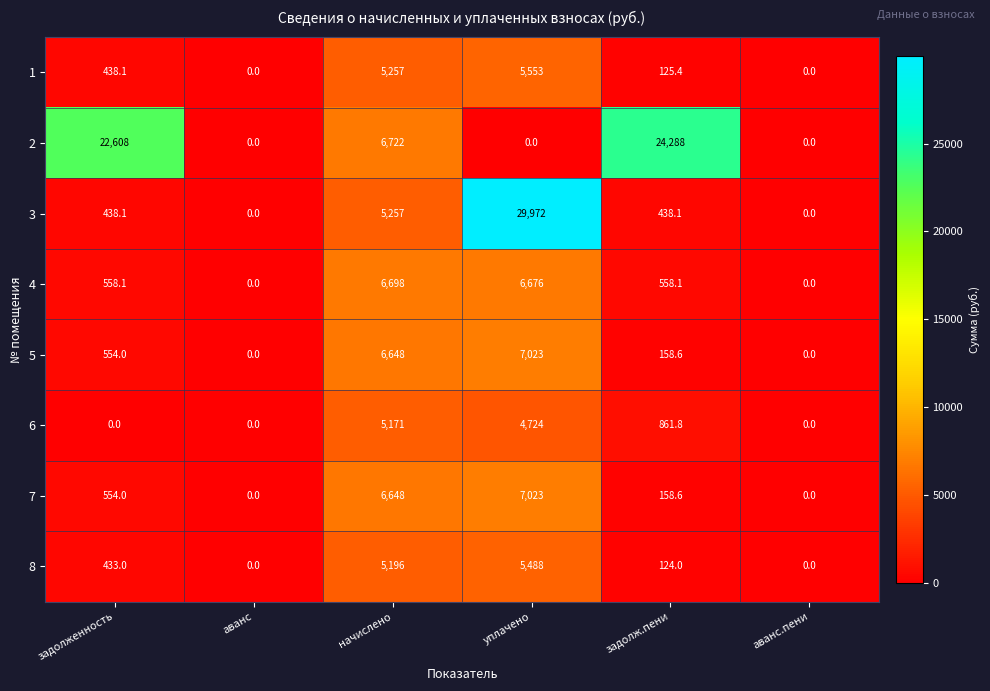

At how many categories does at least one series exceed 8140?

3